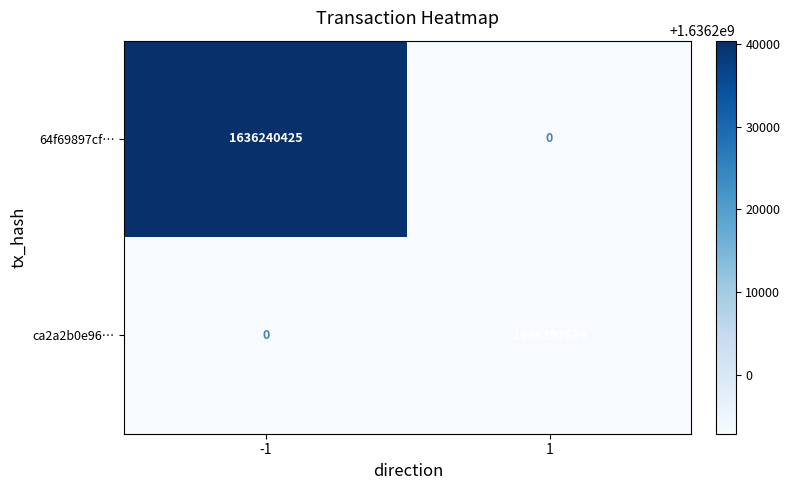

How many data points in ca2a2b0e96… are less than 1636192834?

1